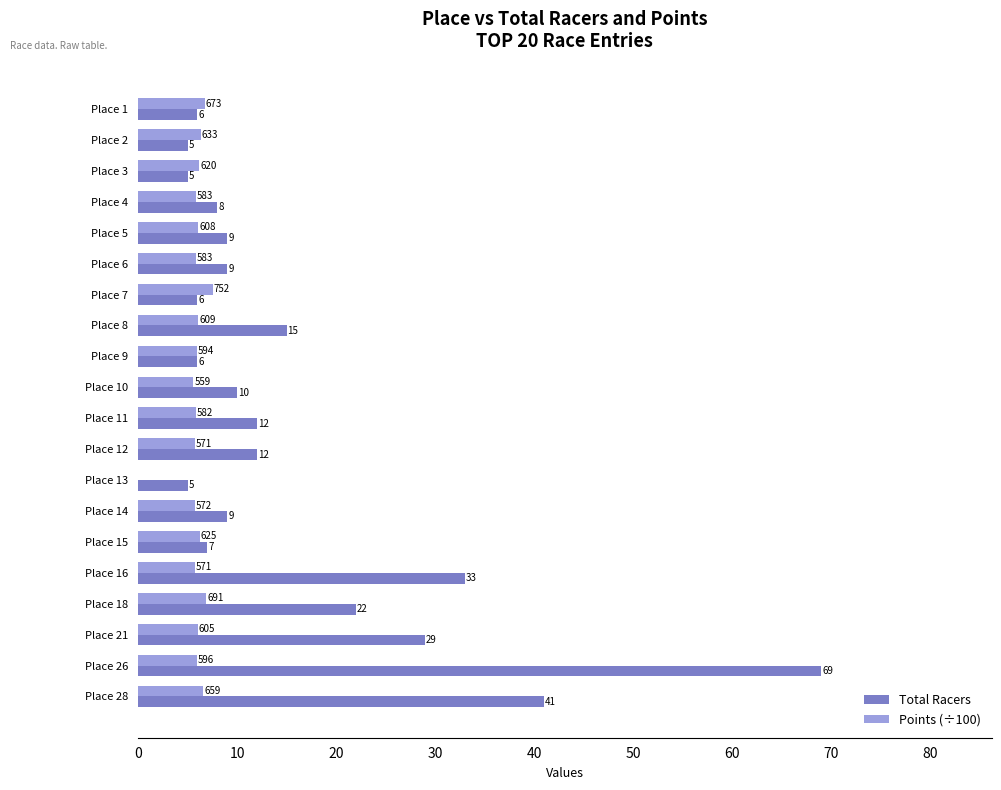

Which label corresponds to the largest value in the chart?

Place 26